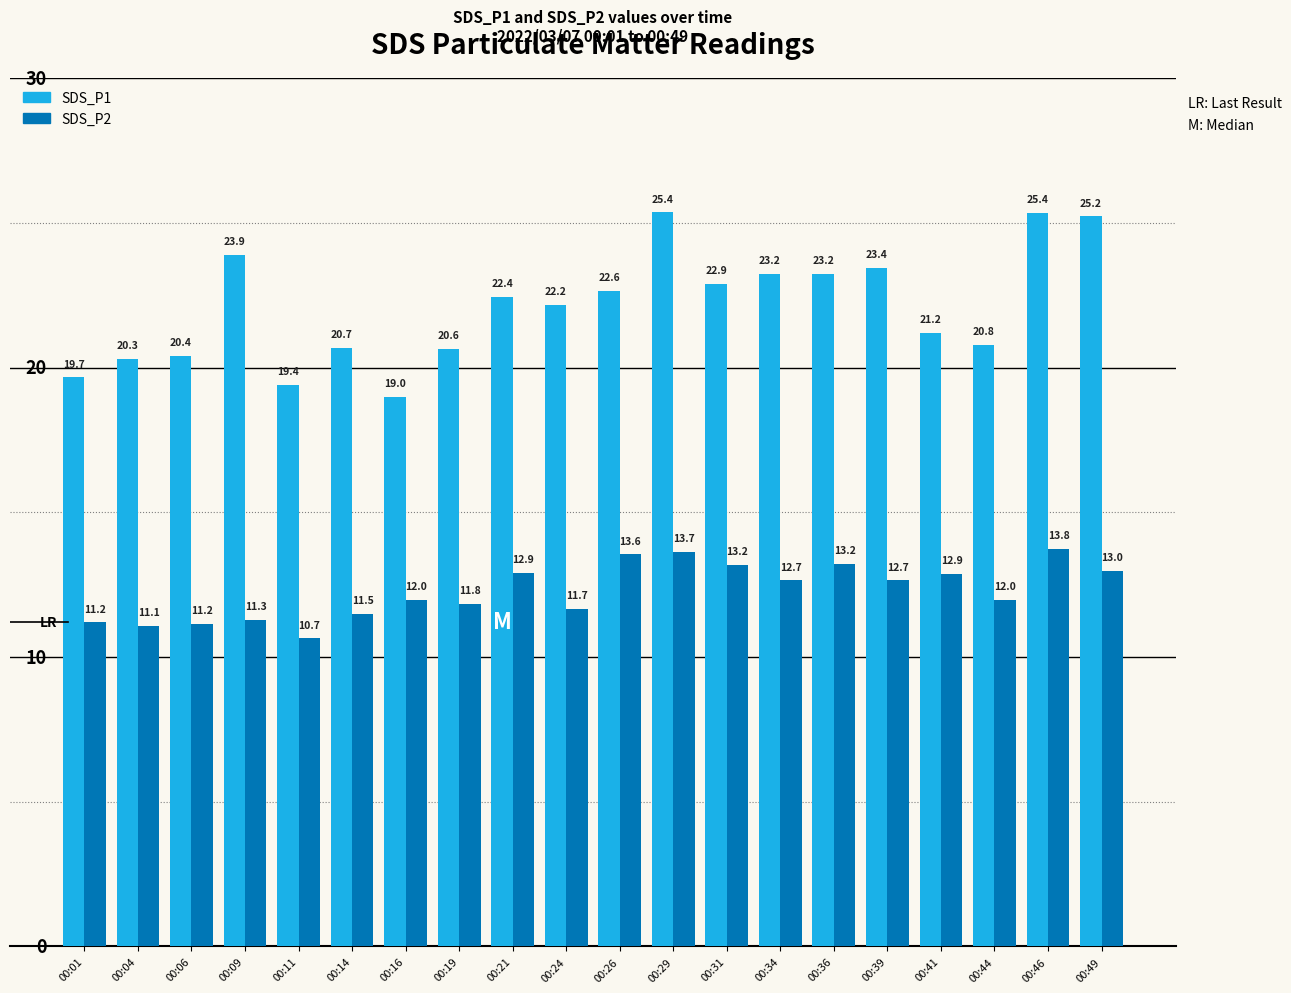

Which series has the widest spread of values?

SDS_P1